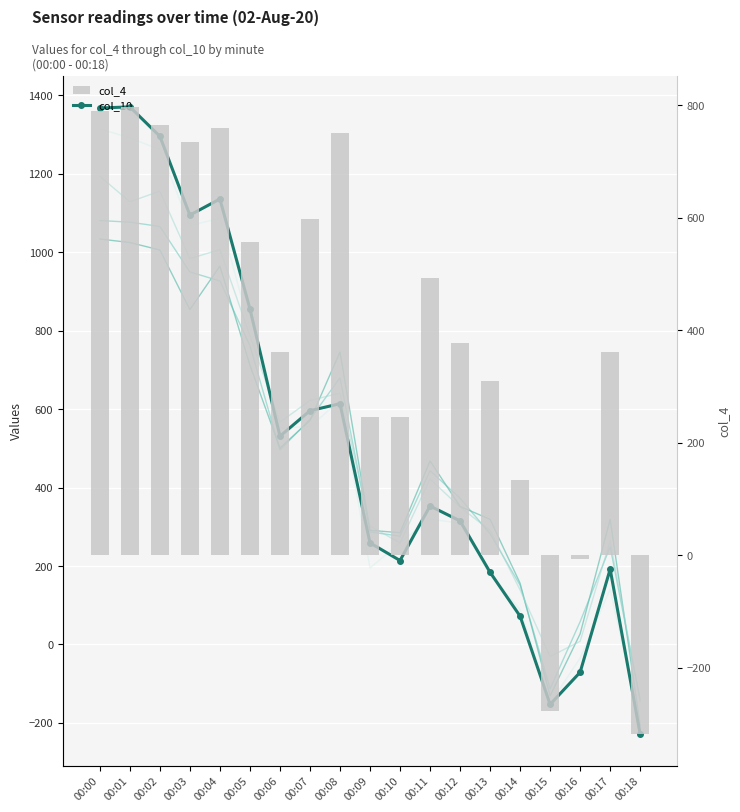

Which series changed the most between 00:06 and 00:12?

col_9